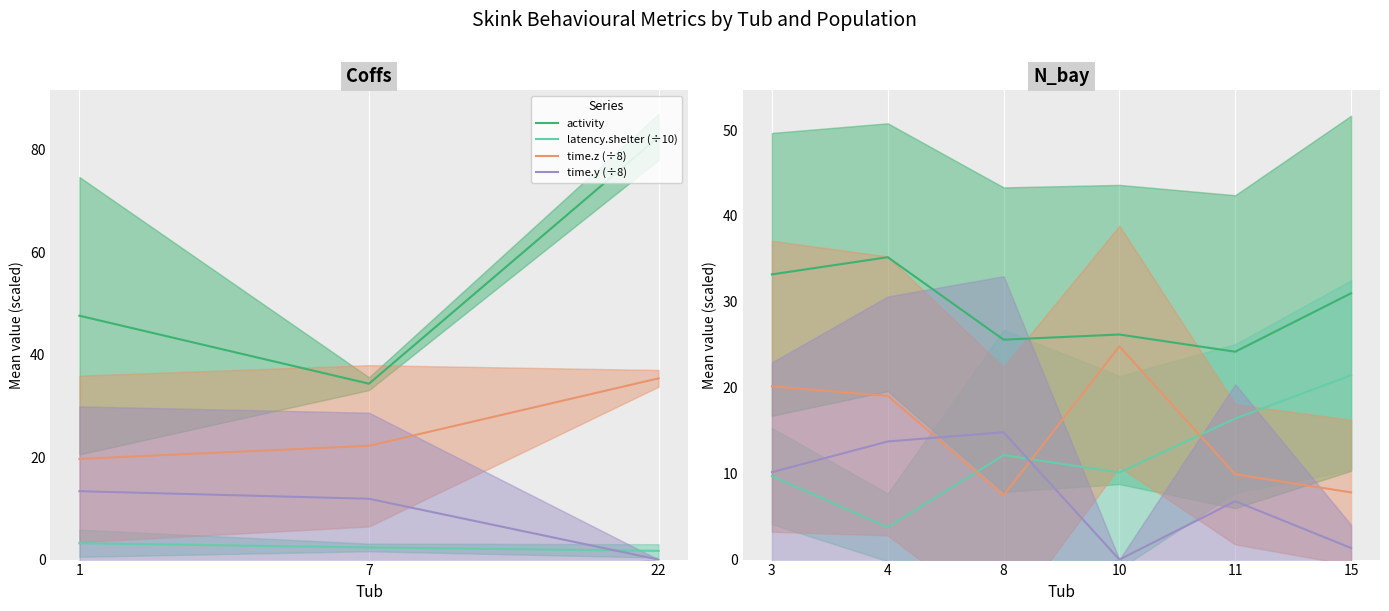

Does the chart have visible grid lines?

No